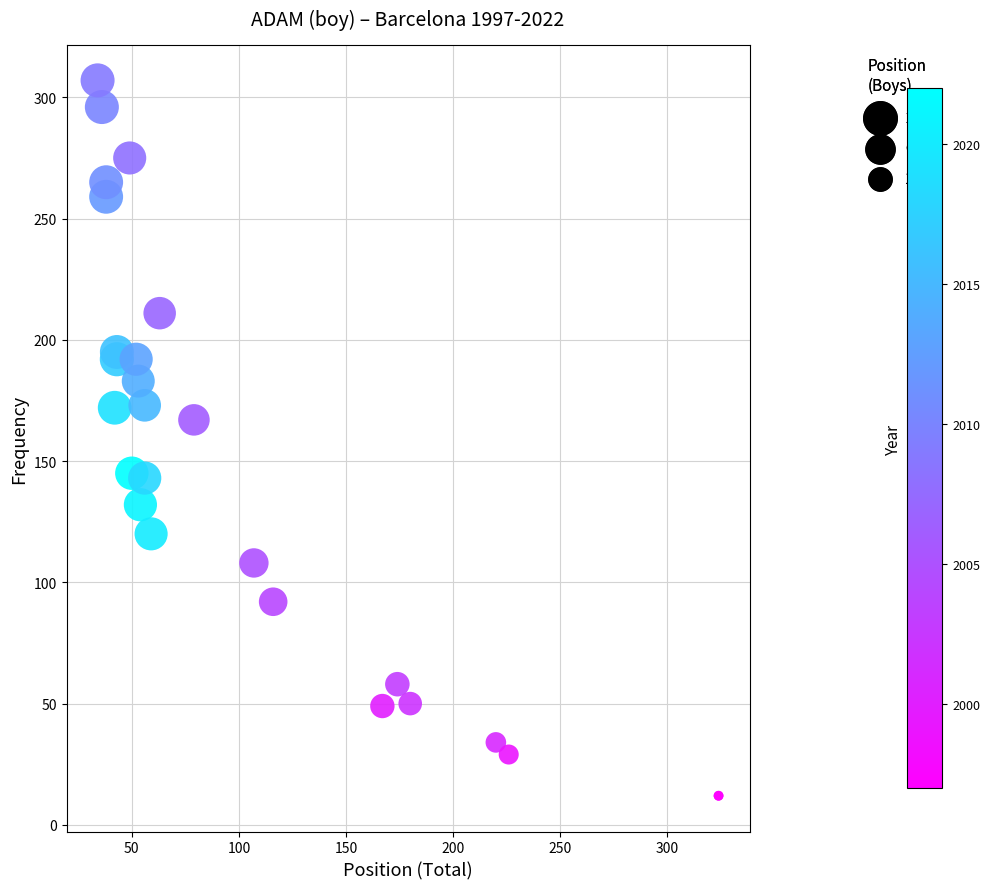

What Y value in the scatter plot is closest to 159?

167